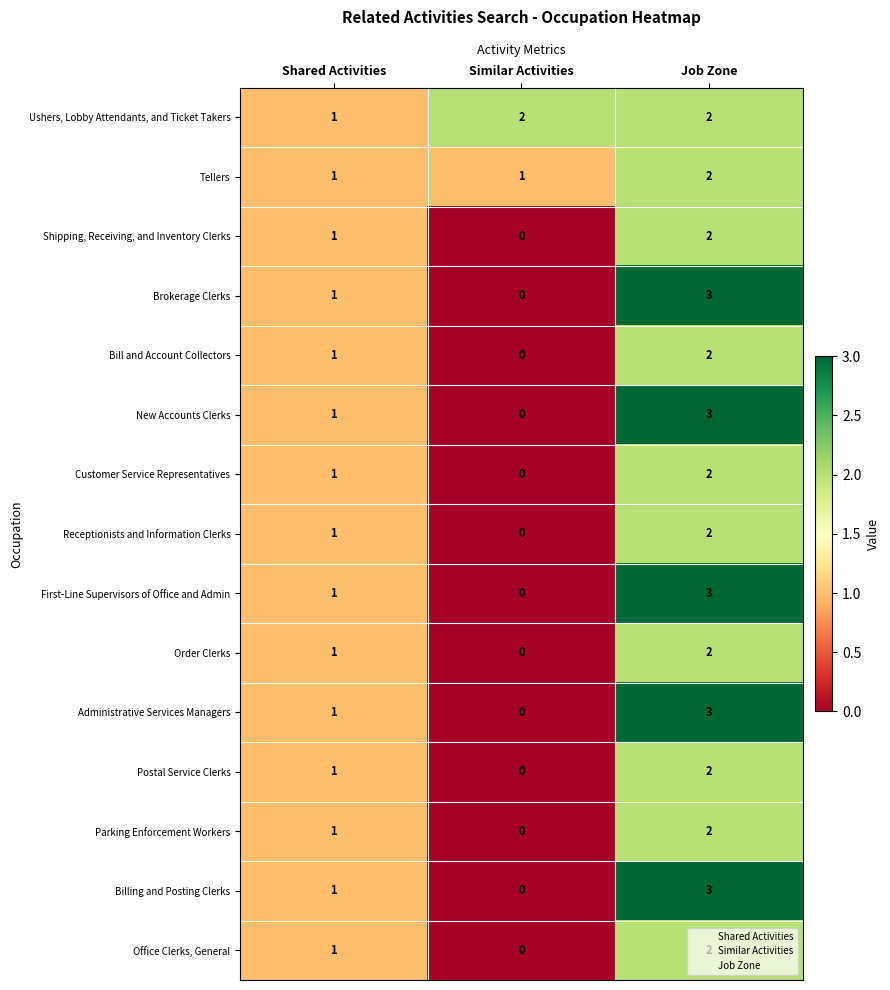

What is the sum of the Ushers, Lobby Attendants, and Ticket Takers values at Shared Activities and Job Zone?

3